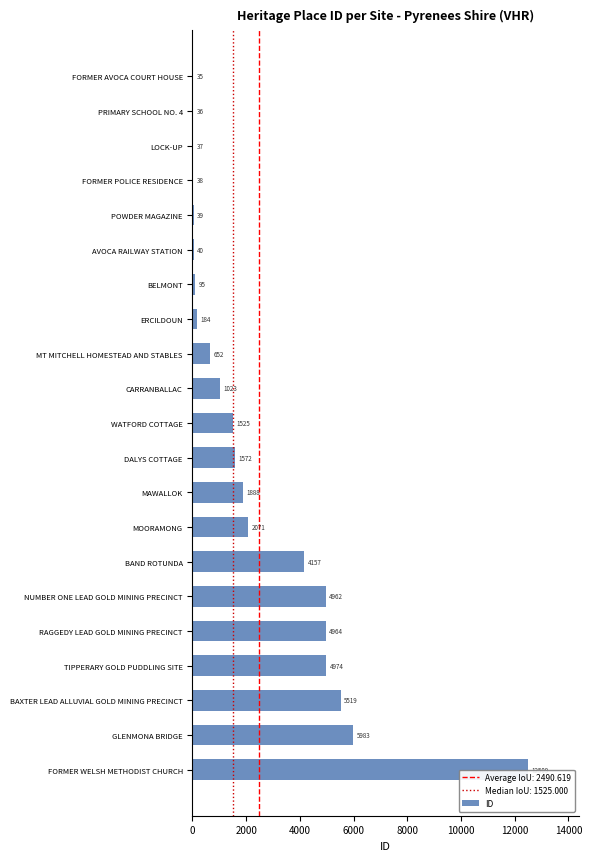

What is the change in value from FORMER AVOCA COURT HOUSE to MAWALLOK?

+1853